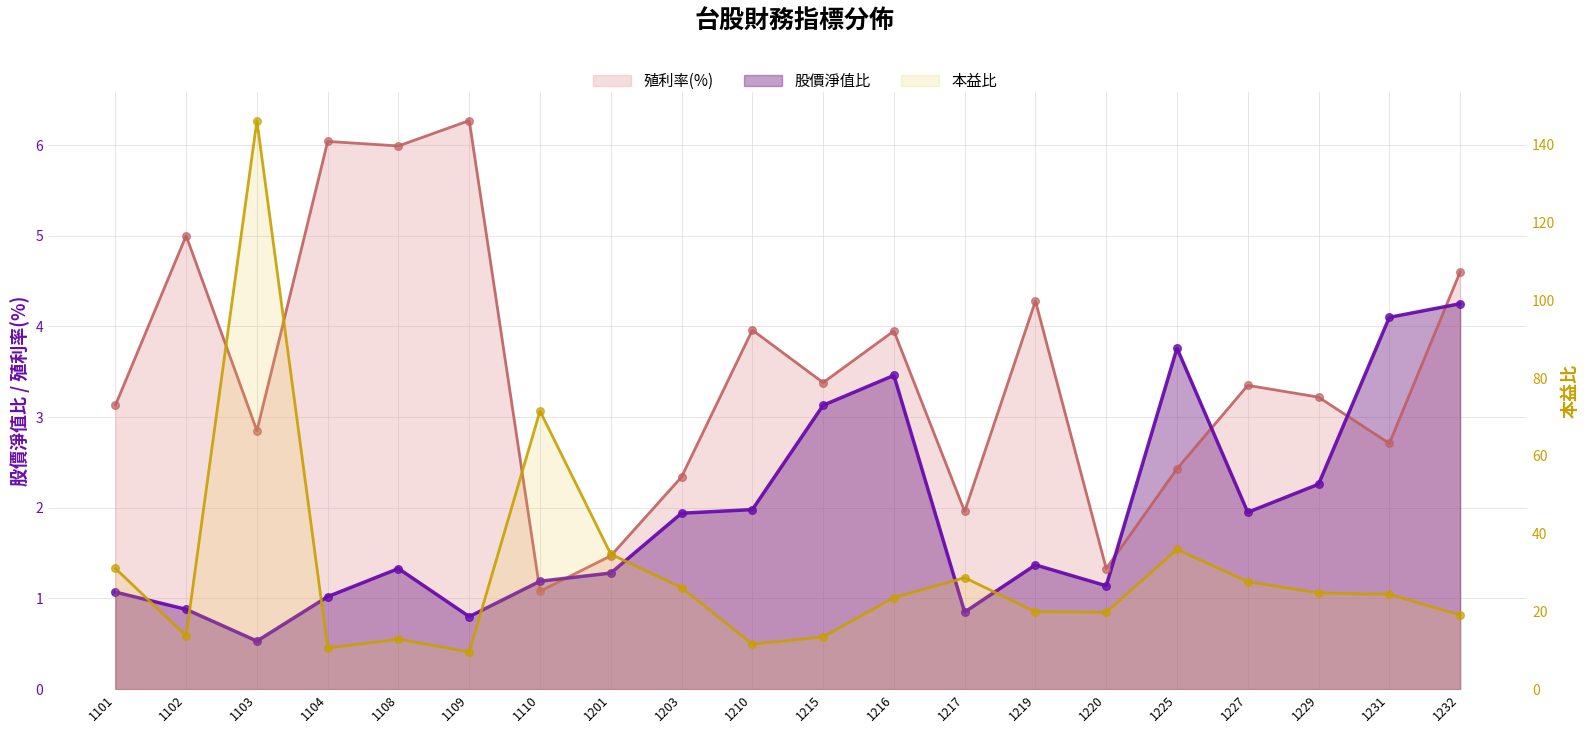

Is the value of 殖利率(%) at 1104 greater than the value of 股價淨值比 at 1109?

Yes